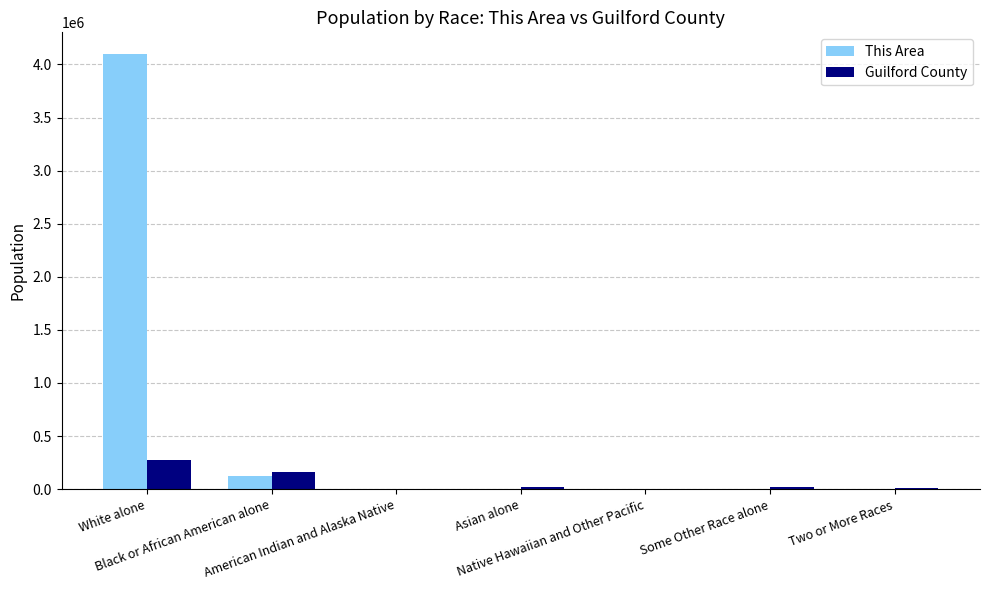

The This Area series shows 5787731 at White alone. True or false?

False